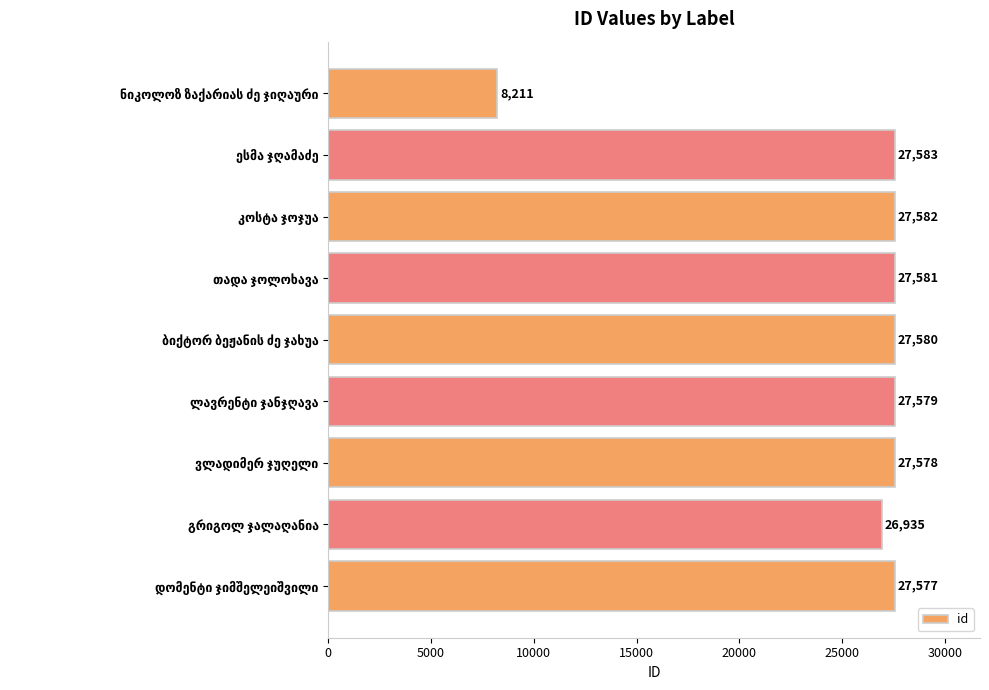

What is the greatest value displayed?

27583